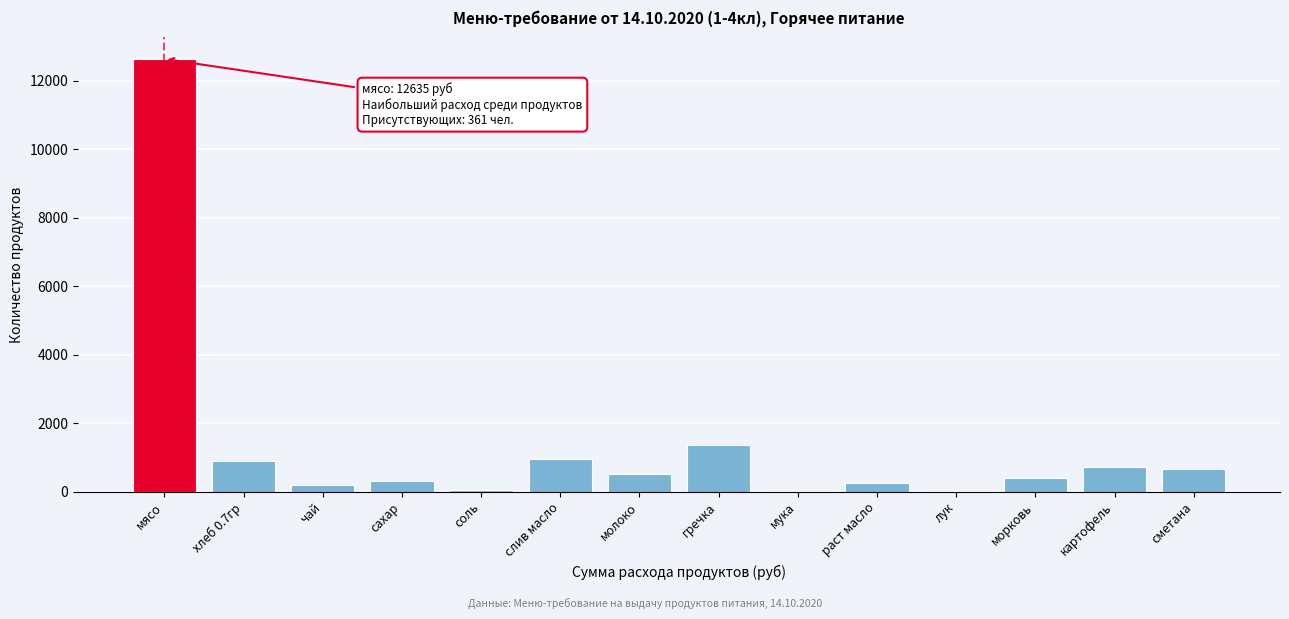

What is the sum of all values?

18945.2